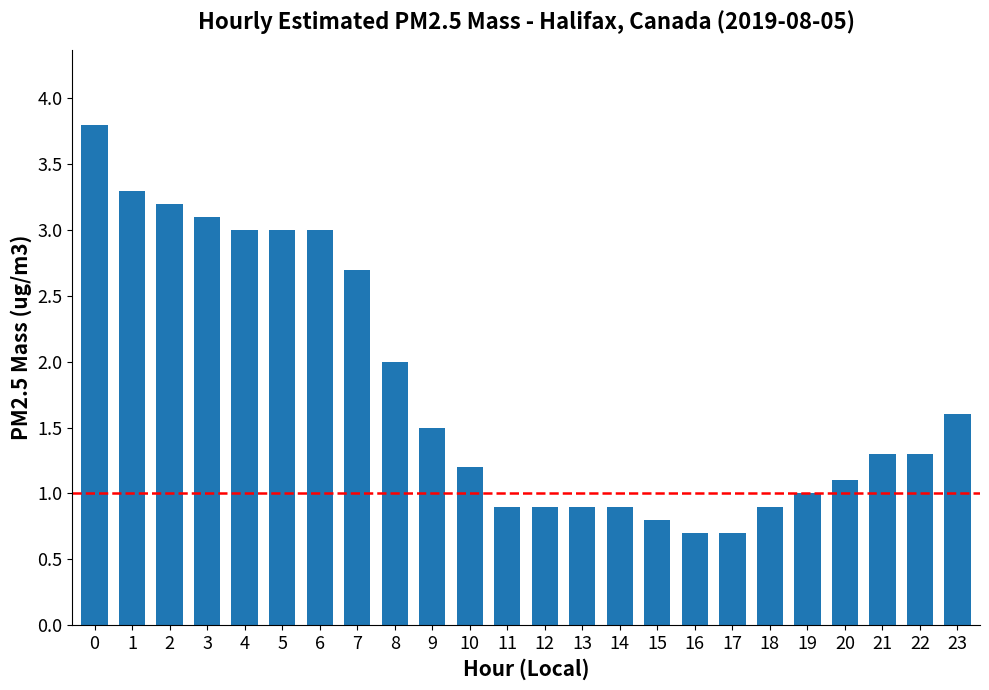

Count the number of categories in the chart.

24